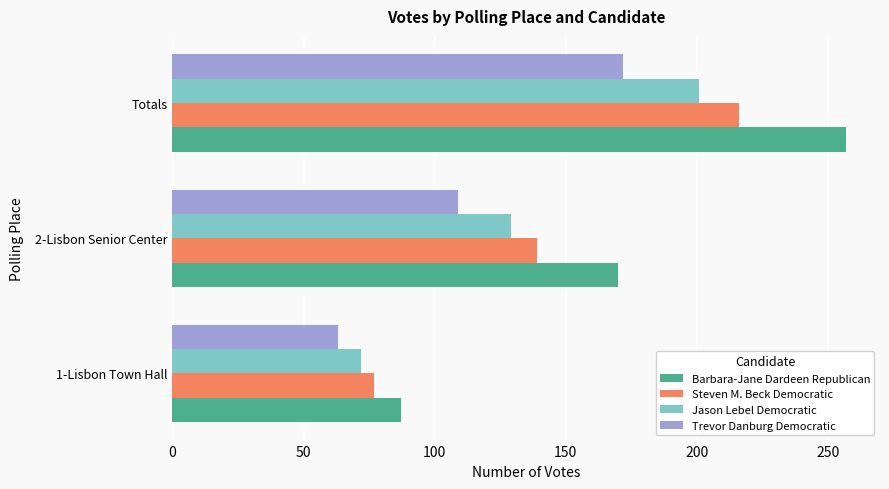

How many Jason Lebel Democratic values are between 72 and 201?

3